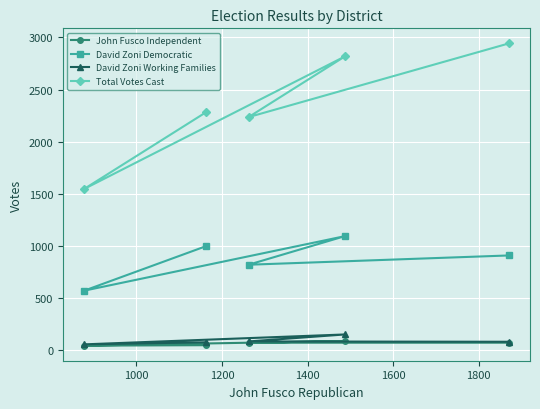

At how many categories does at least one series exceed 323?

5